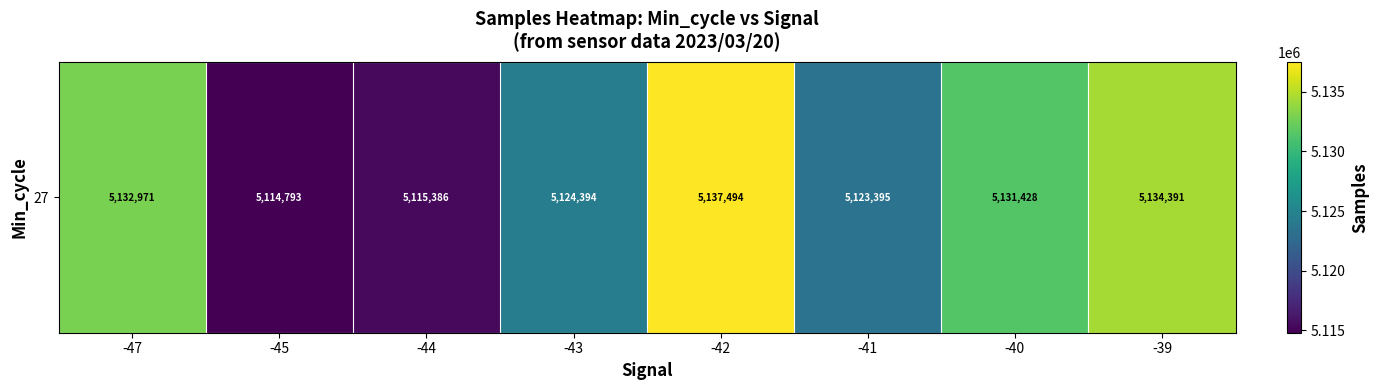

At which label is the value closest to 5126143?

-43